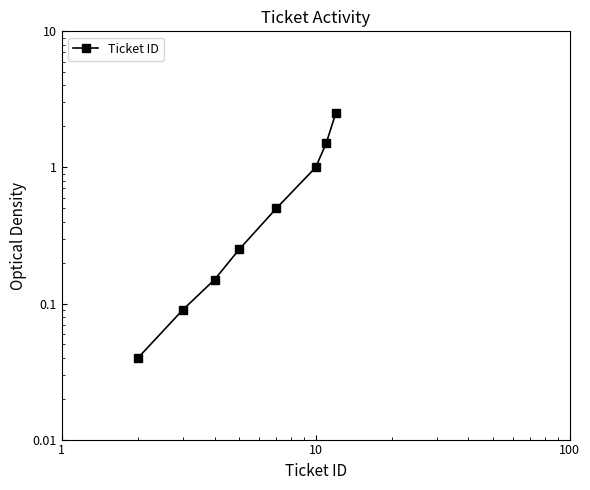

How many lines are shown in the chart?

1